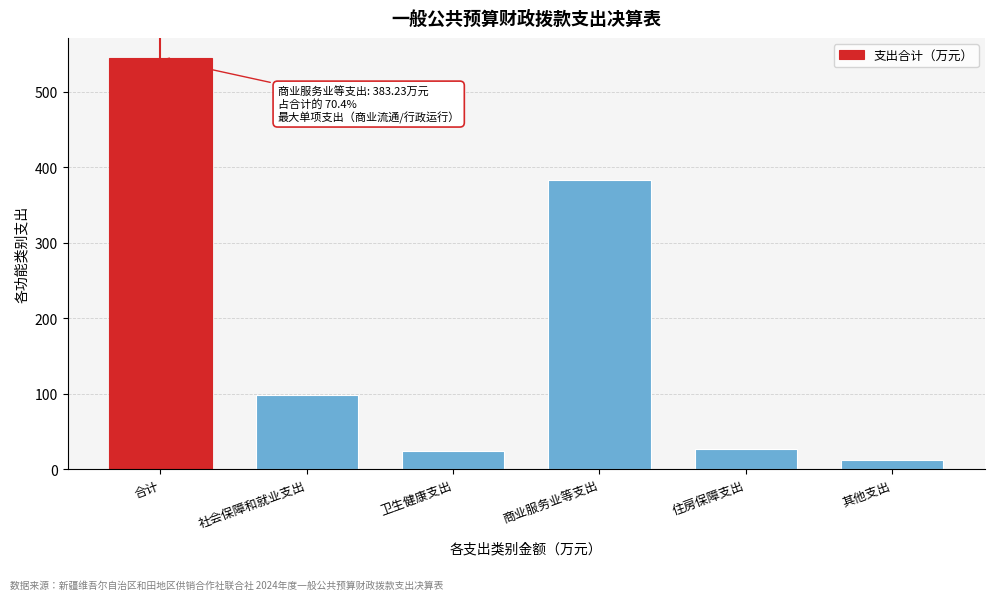

Reading left to right, what are all the values shown in this chart?

544.0	98.3	23.8	383.2	26.6	12.0